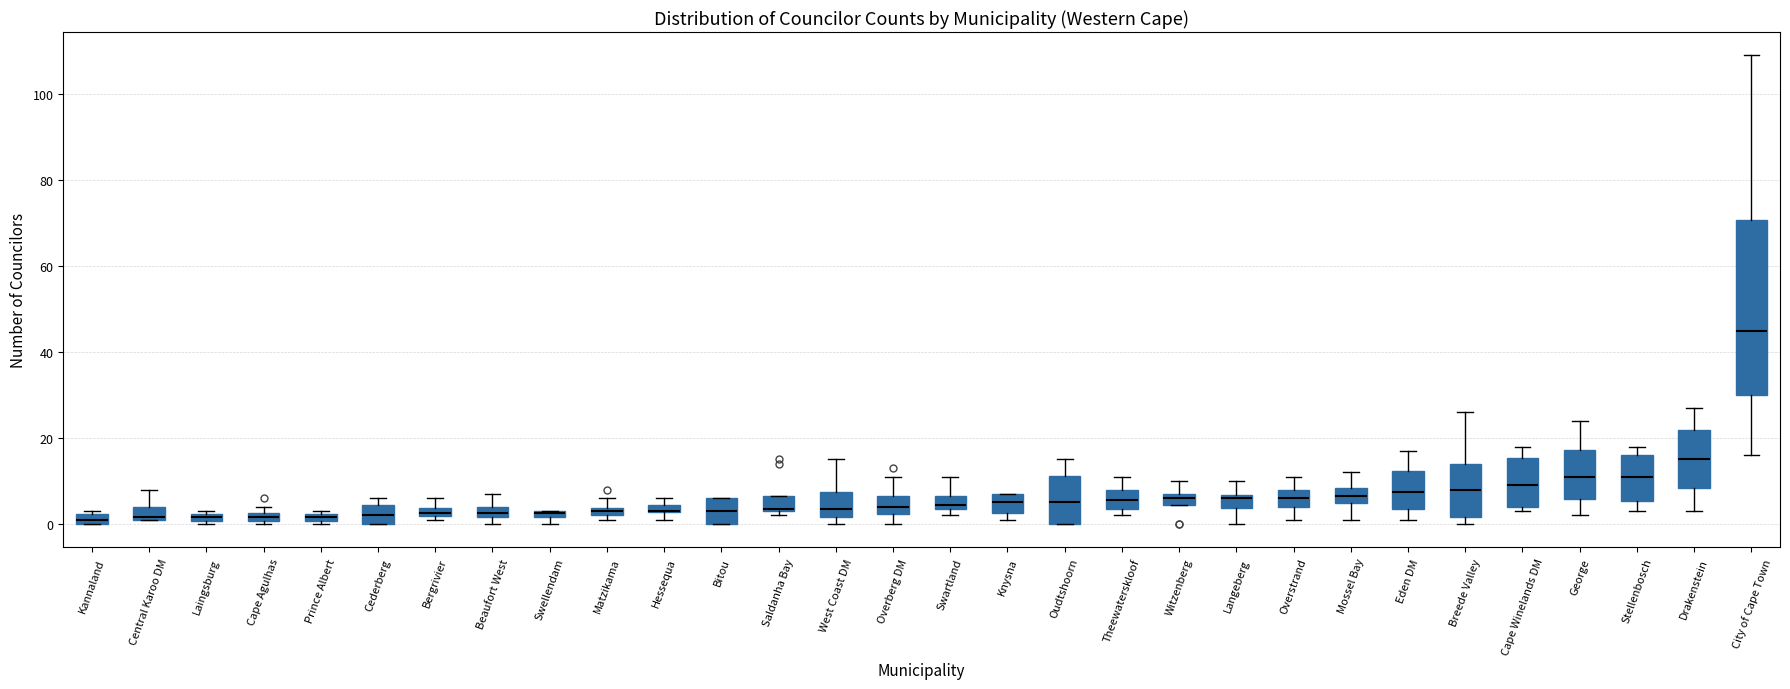

Where is the upper edge of the box for Cape Winelands DM on the y-axis? The values are not printed on the chart, so give them approximately, as read against the axis.

16